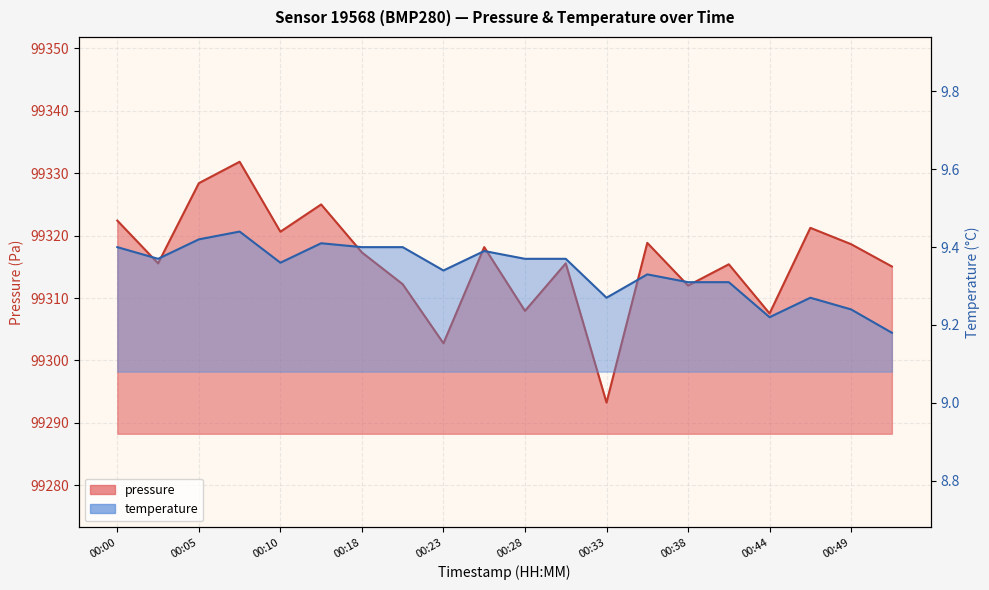

What is the highest value of the pressure series?

99331.8